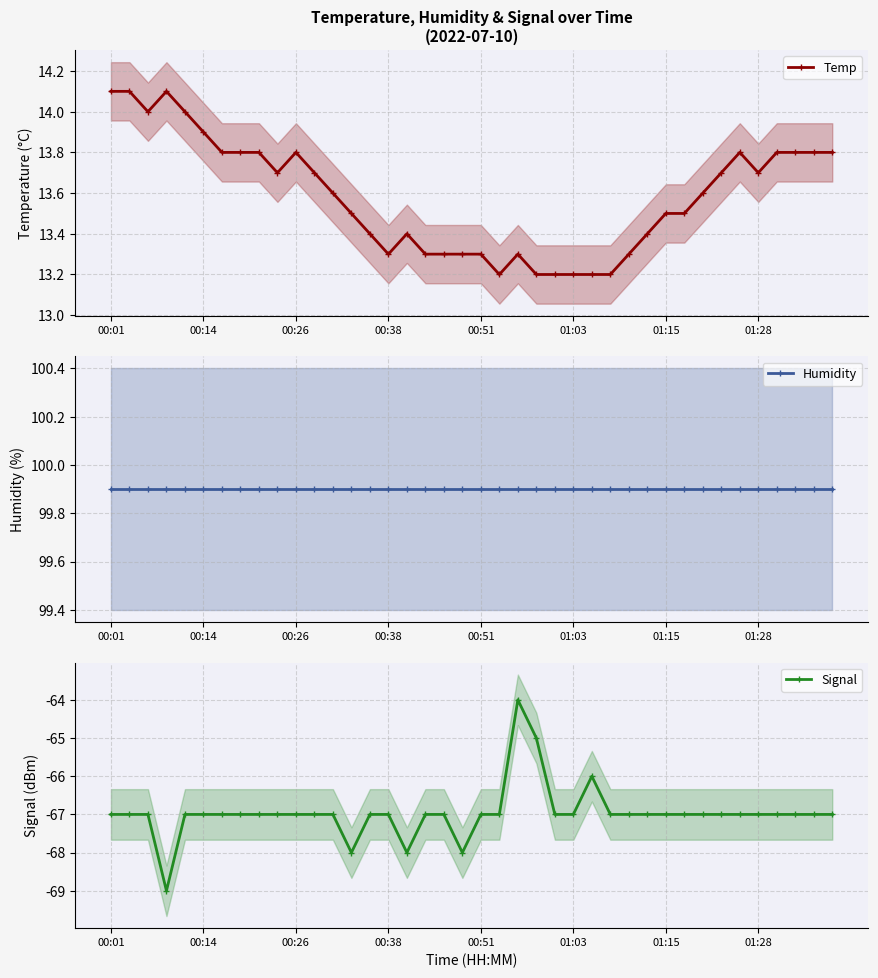

The Temp series shows 4.0 at 01:28. True or false?

False